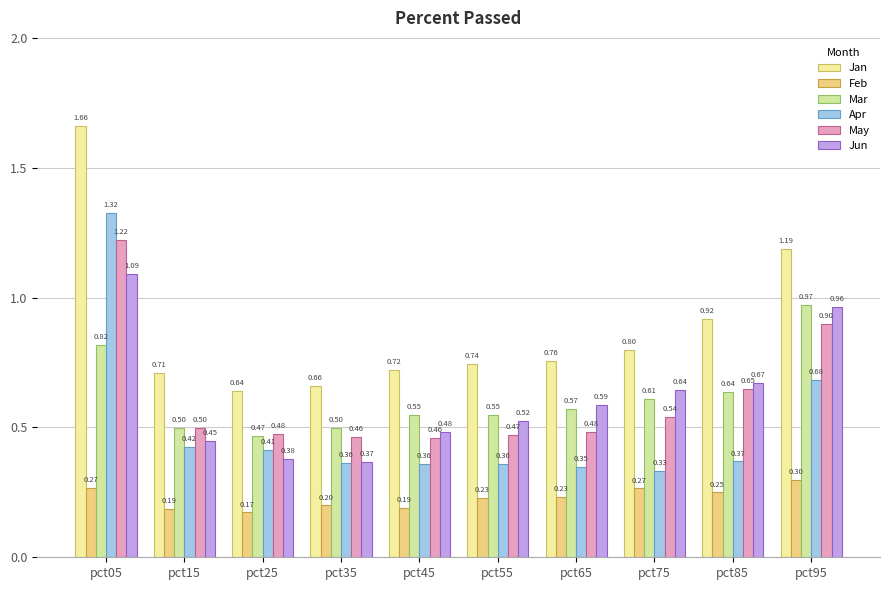

Reading left to right, transcribe all the data shown in this chart.

Jan: 1.7	0.7	0.6	0.7	0.7	0.7	0.8	0.8	0.9	1.2
Feb: 0.3	0.2	0.2	0.2	0.2	0.2	0.2	0.3	0.2	0.3
Mar: 0.8	0.5	0.5	0.5	0.5	0.5	0.6	0.6	0.6	1.0
Apr: 1.3	0.4	0.4	0.4	0.4	0.4	0.3	0.3	0.4	0.7
May: 1.2	0.5	0.5	0.5	0.5	0.5	0.5	0.5	0.6	0.9
Jun: 1.1	0.4	0.4	0.4	0.5	0.5	0.6	0.6	0.7	1.0